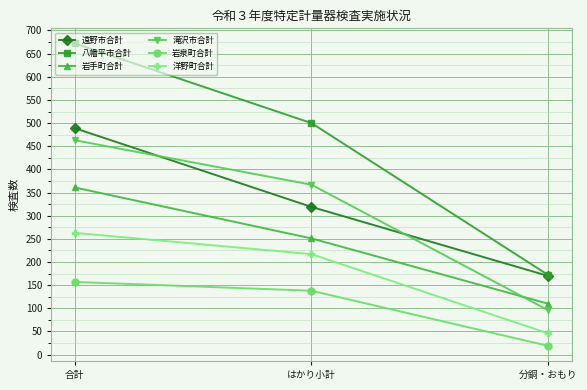

What are all the series names shown in the legend?

遠野市合計, 八幡平市合計, 岩手町合計, 滝沢市合計, 岩泉町合計, 洋野町合計